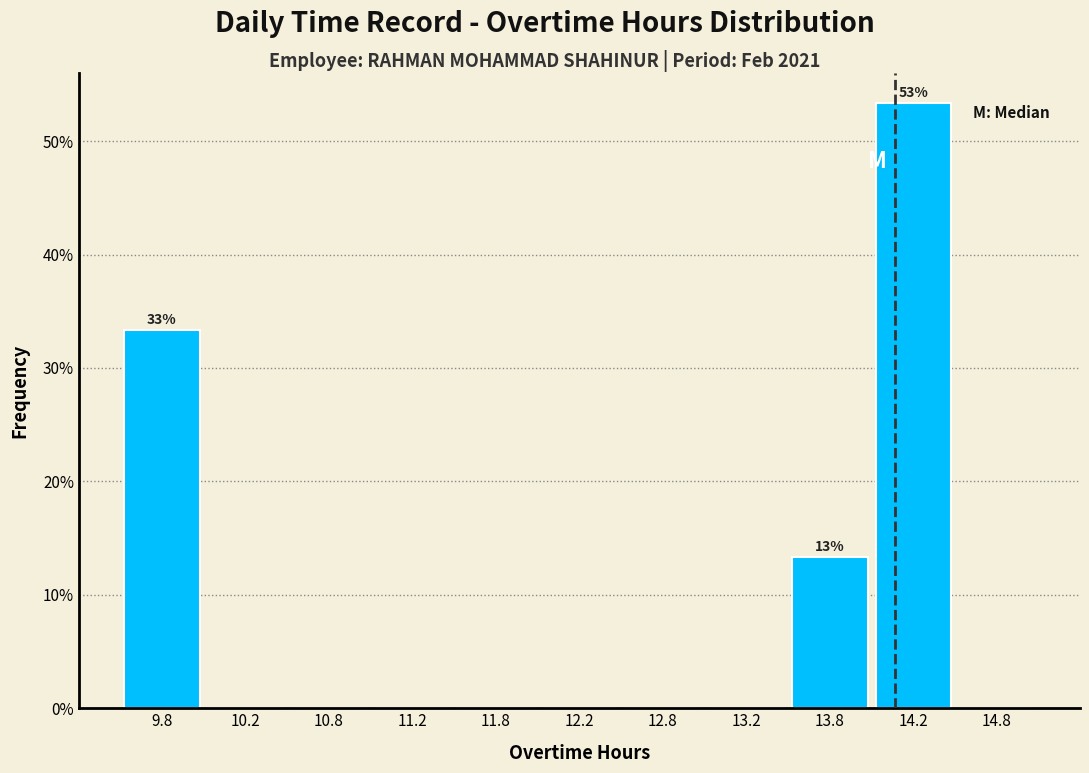

Over which range of the x-axis is the bar tallest?

14.0 to 14.5